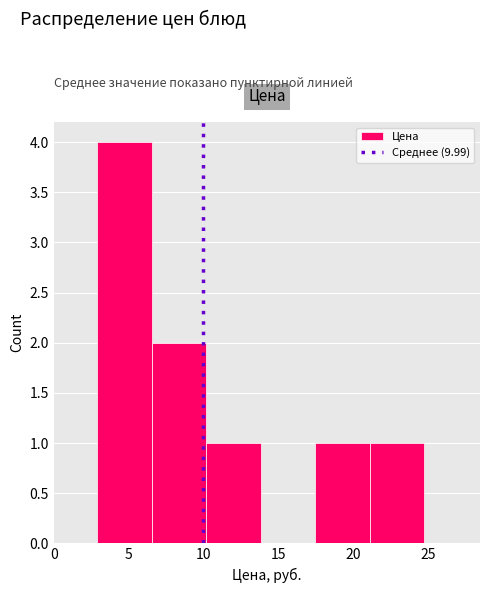

Reading left to right, list every bar in this chart as the range it spans on the x-axis followed by its height. Neither the bar edges nor the heights are printed on the chart, so give them approximately, as read against the axes.

3.0 to 6.5: 4
6.5 to 10.0: 2
10.0 to 14.0: 1
14.0 to 17.5: 0
17.5 to 21.0: 1
21.0 to 25.0: 1